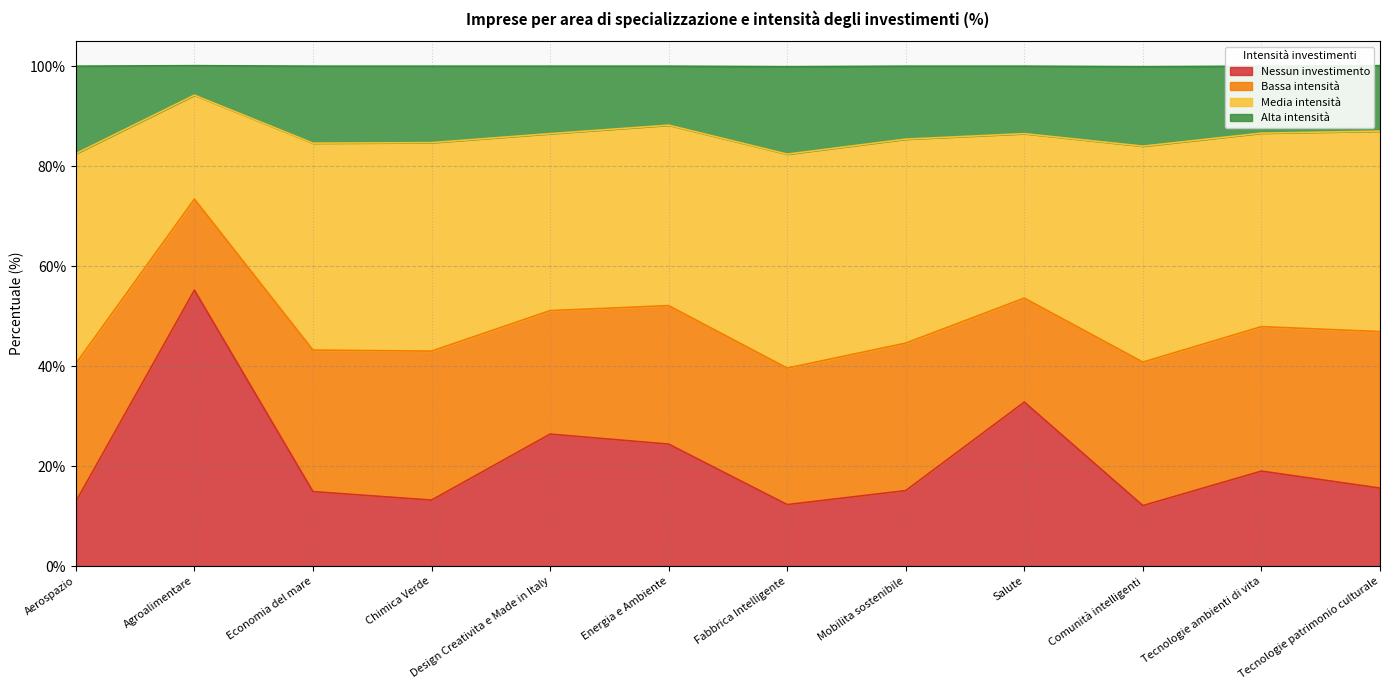

Between Comunità intelligenti and Energia e Ambiente, which is larger?

Energia e Ambiente